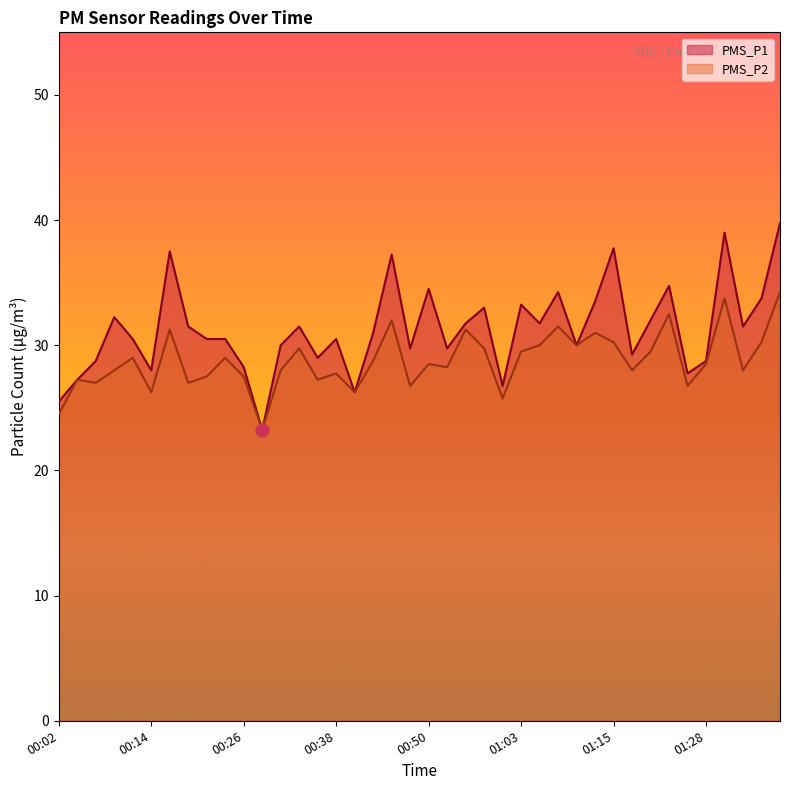

At how many categories does at least one series exceed 35?

5